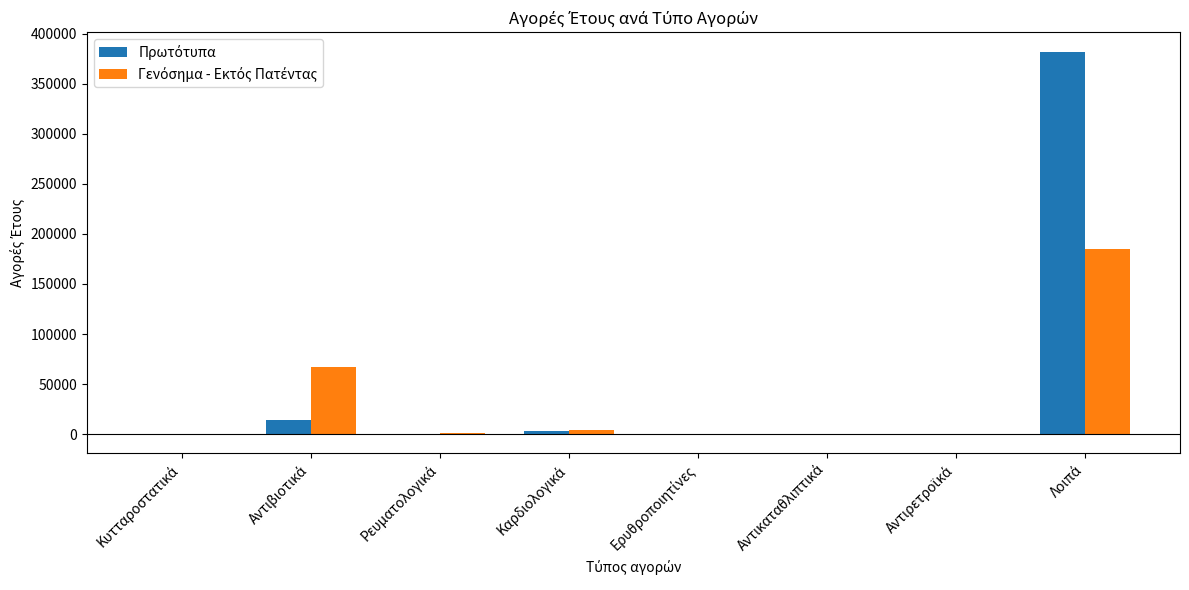

Are the bars horizontal?

No